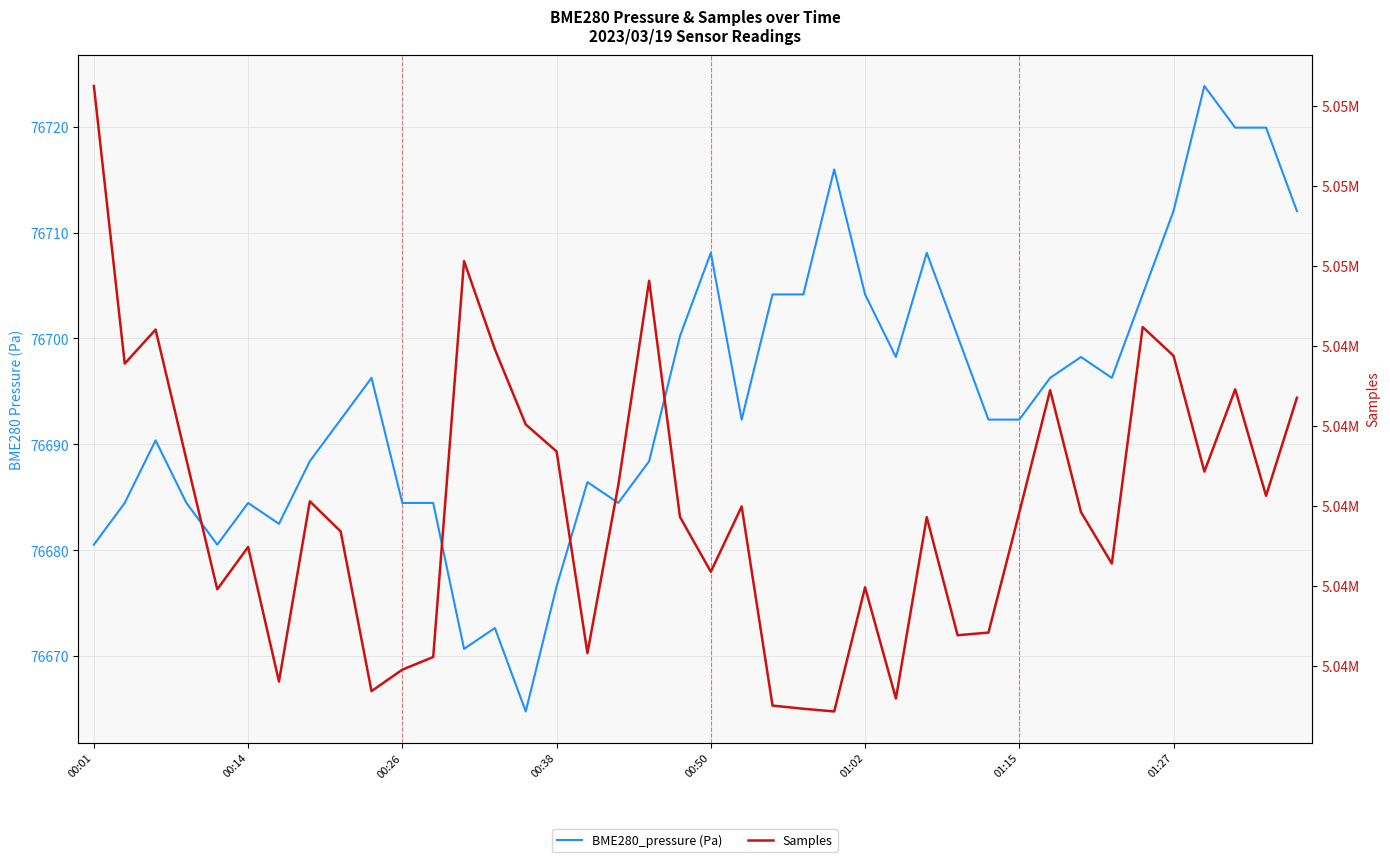

True or false: Samples has a value of 5035952.0 at 28.

True